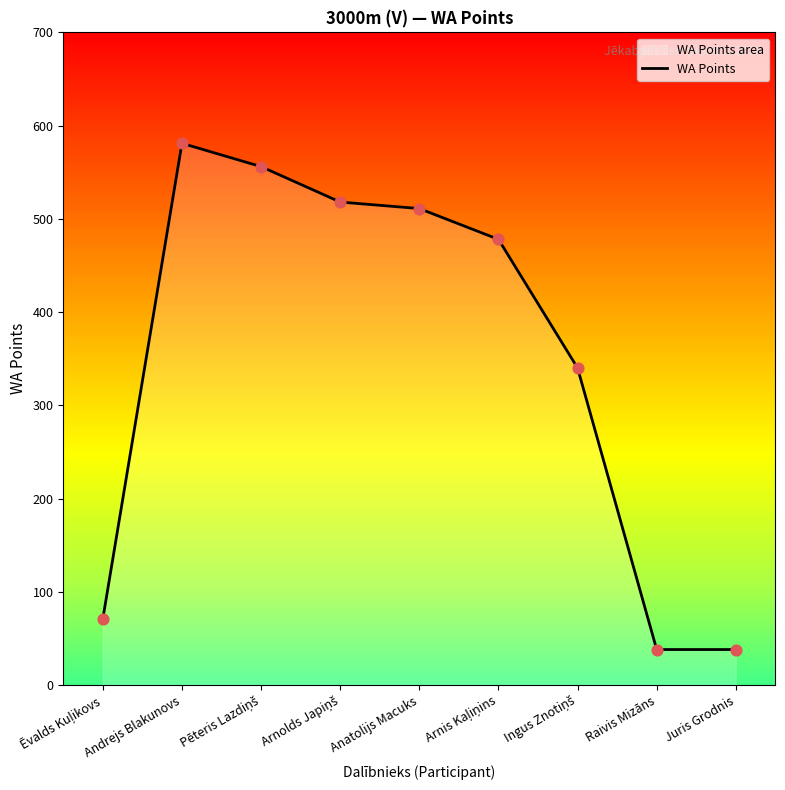

Between Pēteris Lazdiņš and Ēvalds Kuļikovs, which is larger?

Pēteris Lazdiņš